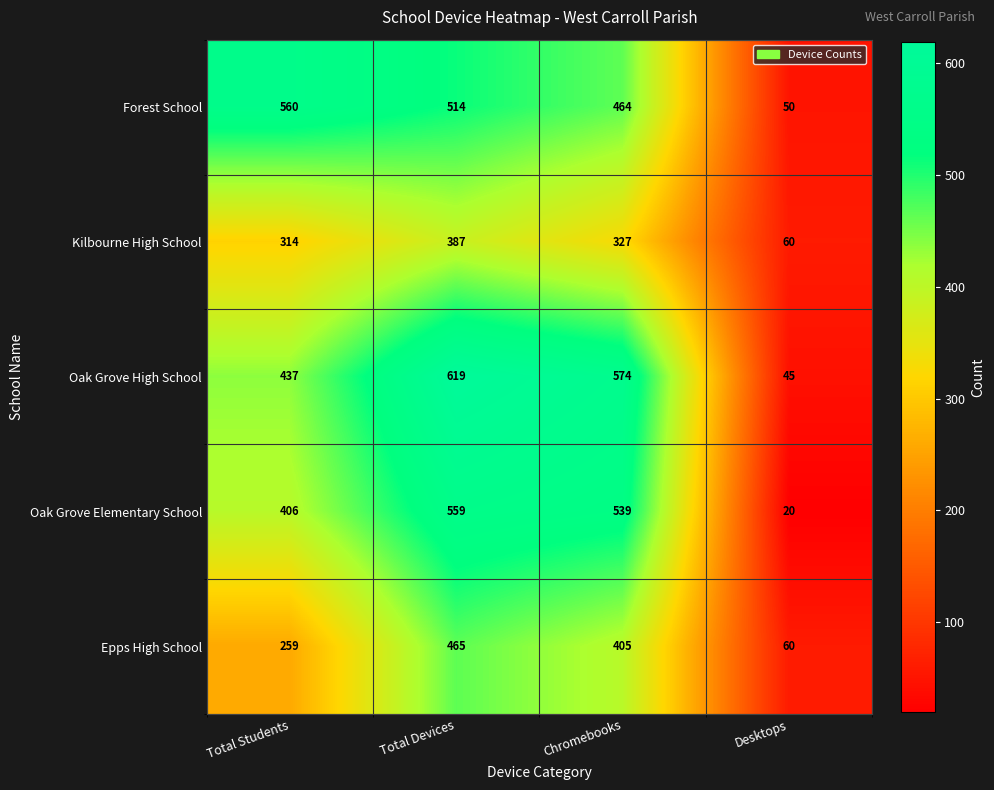

Where is Oak Grove High School nearest to the value 332?

Total Students